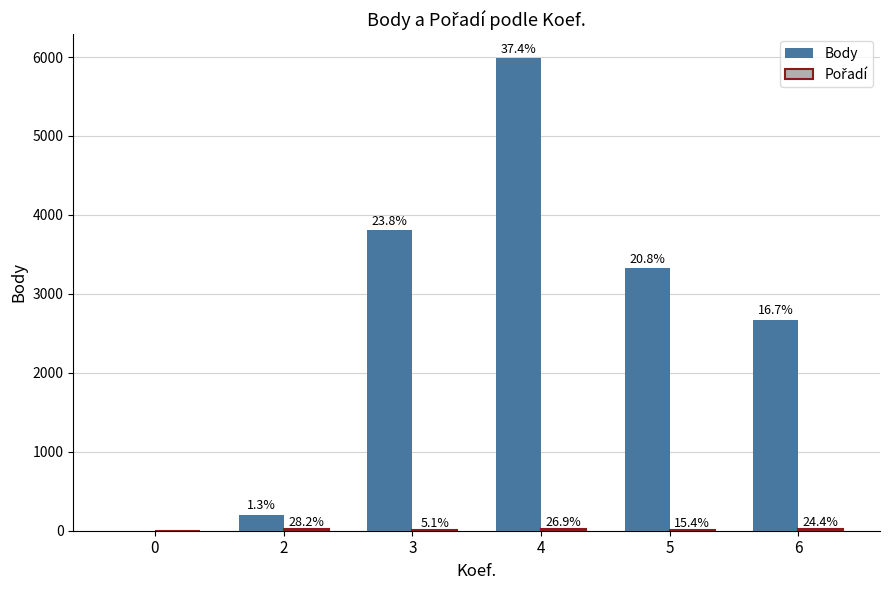

What is the difference between the Body values at 0 and 3?

3807